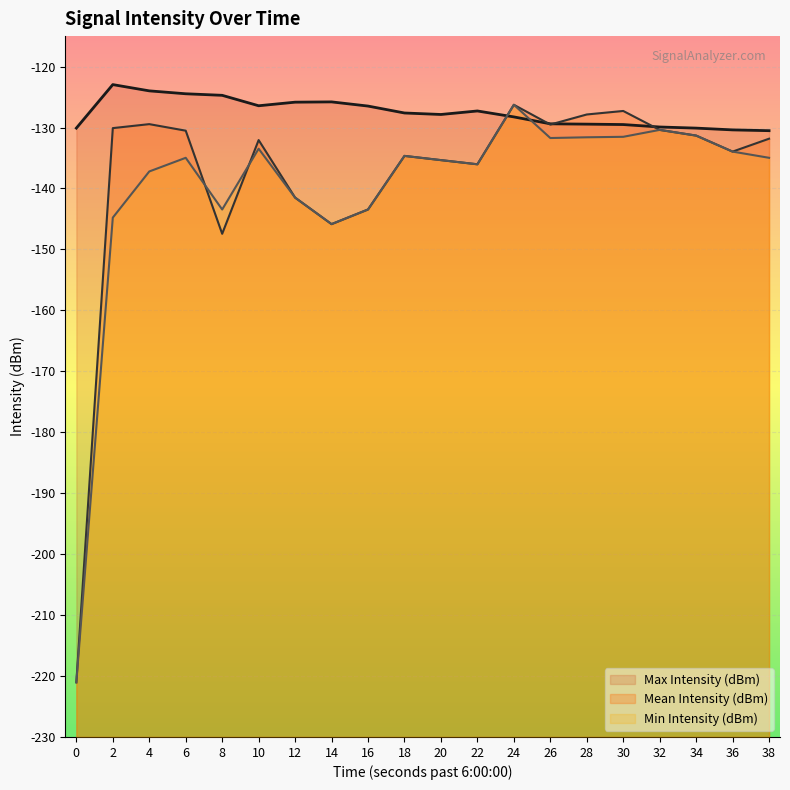

How many data points in Mean Intensity (dBm) are less than -131?

12